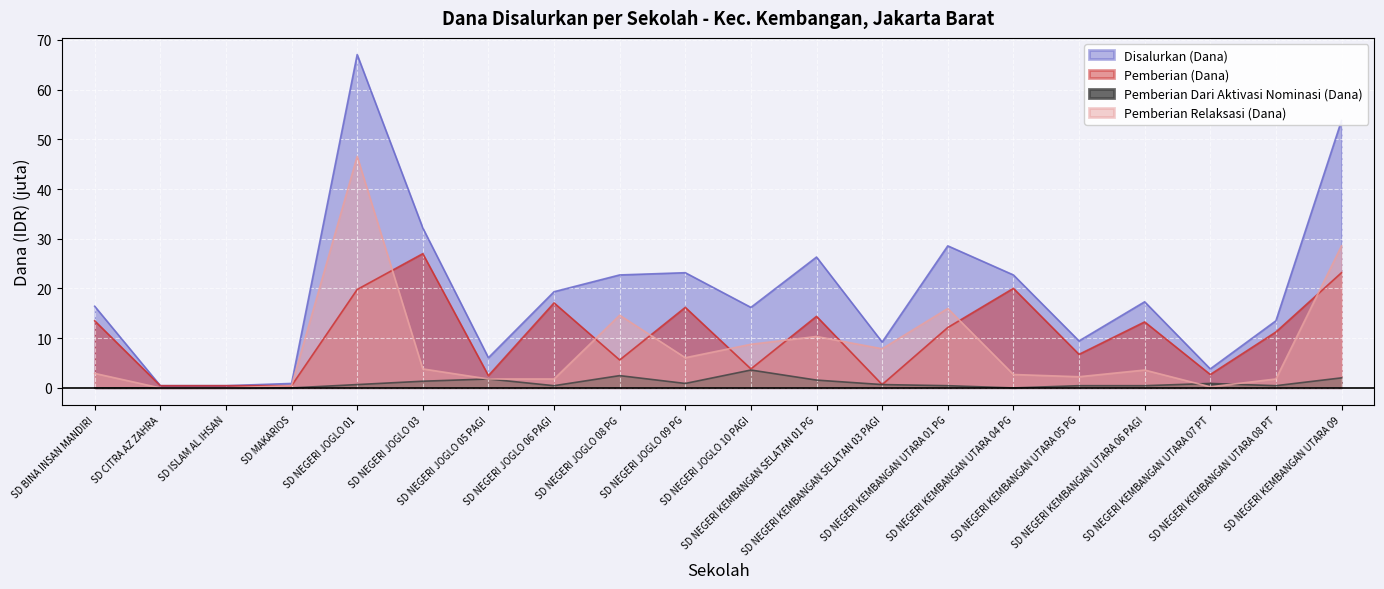

Which series has the widest spread of values?

Disalurkan (Dana)